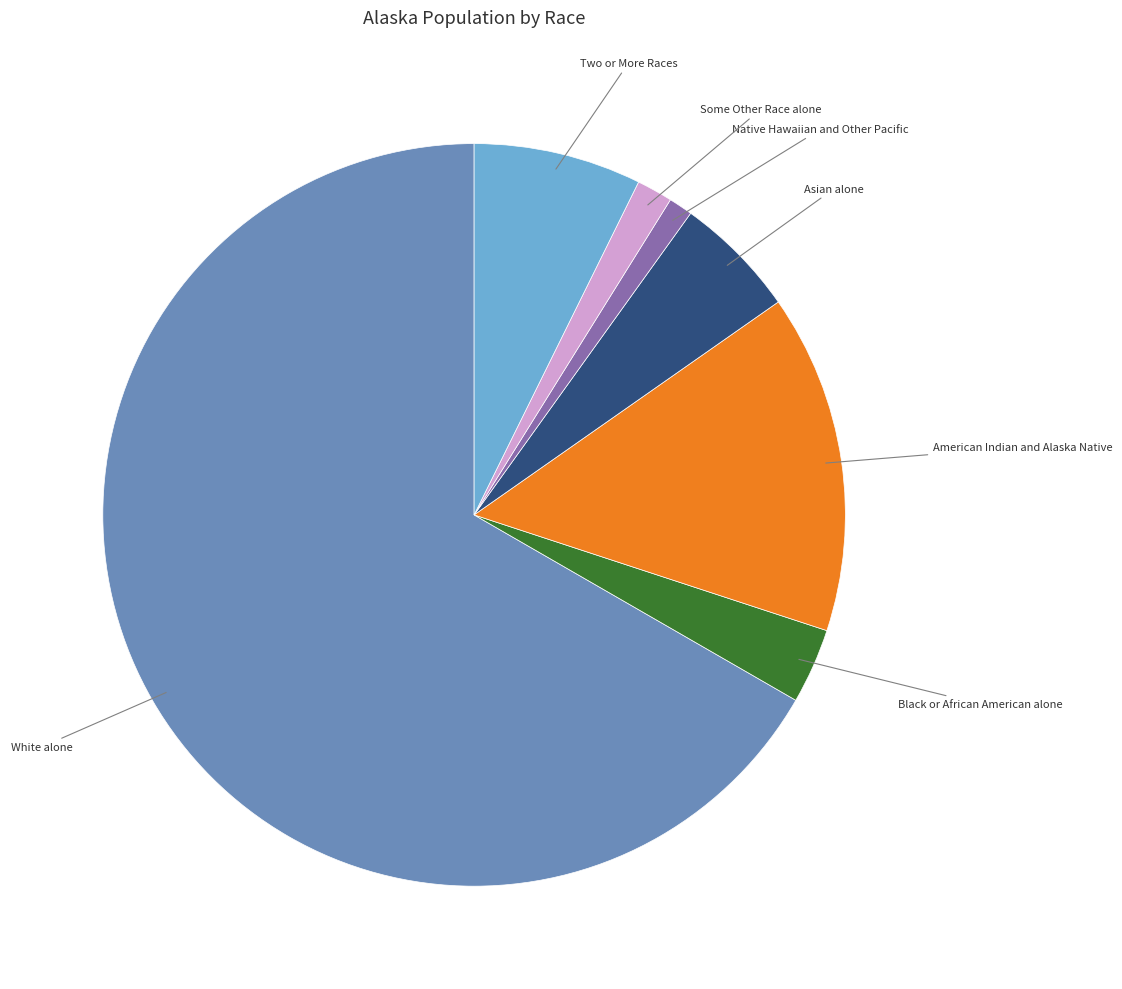

Does any single category account for the majority?

Yes